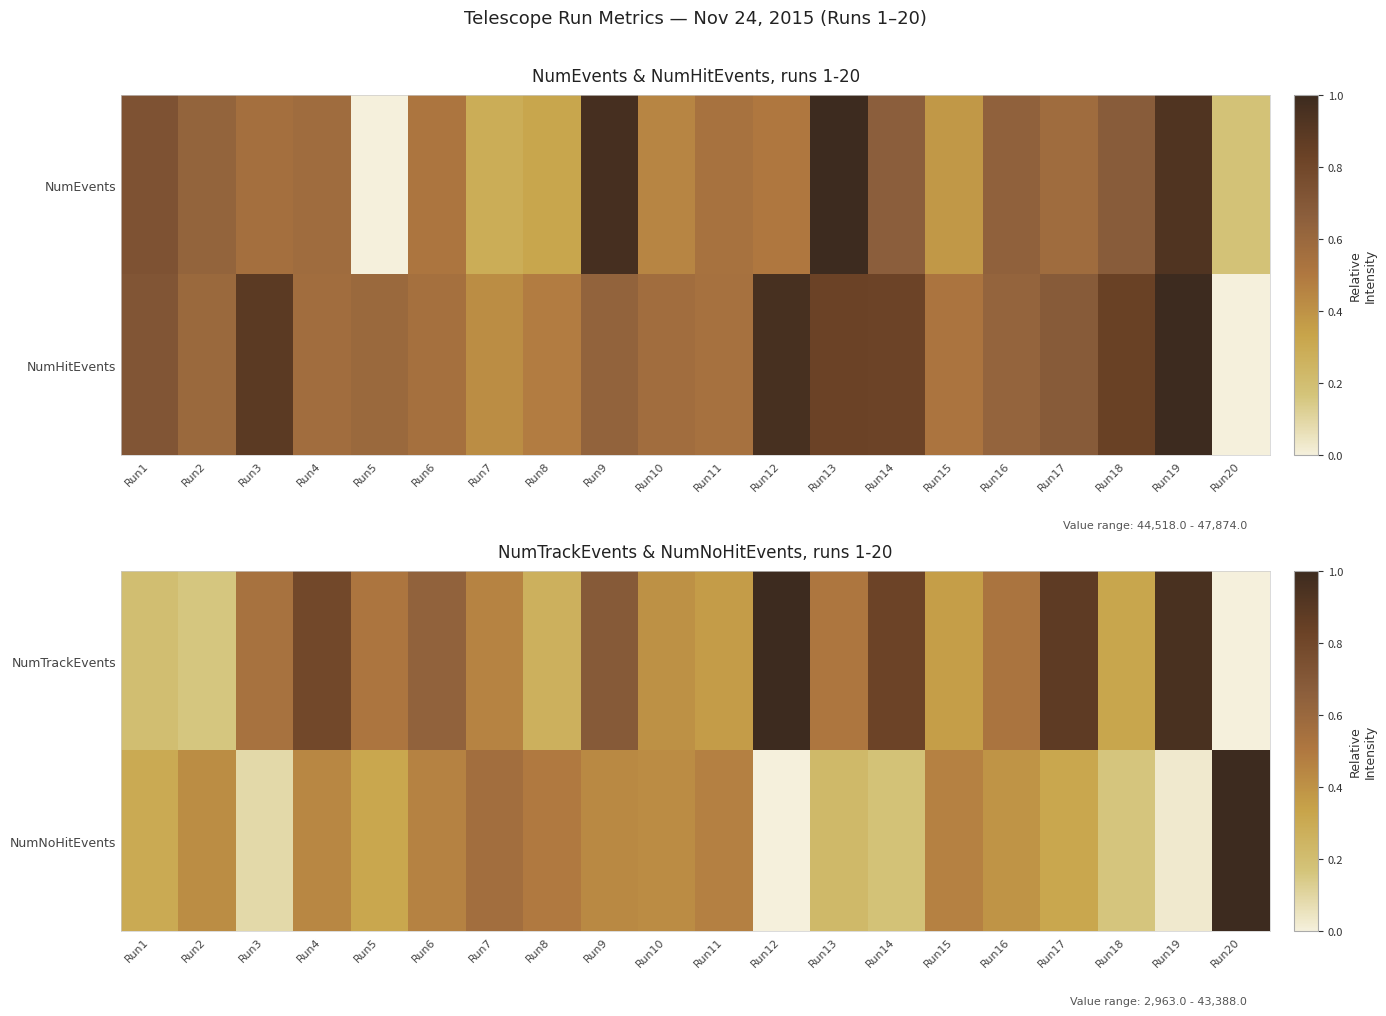

Is it true that NumTrackEvents equals 0.6 at Run11?

False